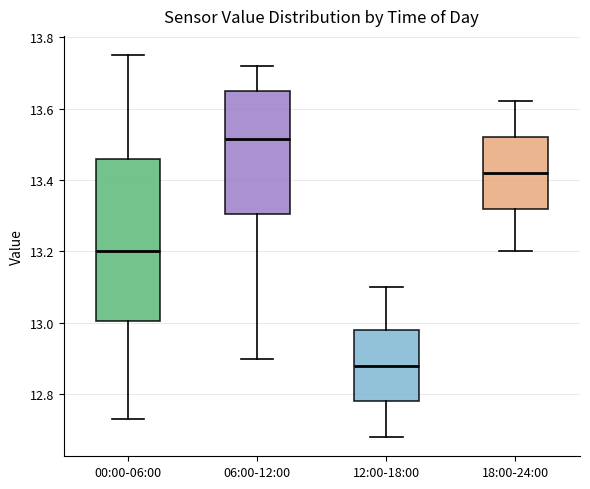

Which box has the lowest median line?

12:00-18:00